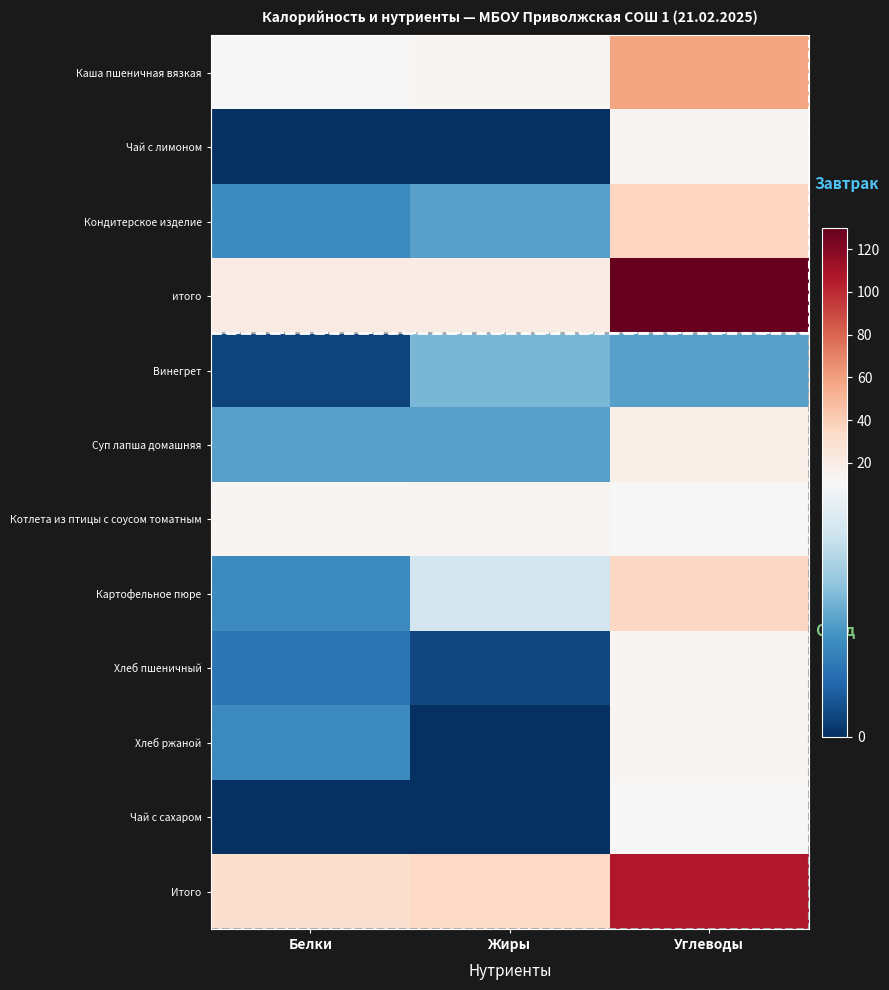

Reading left to right, what are all the values shown in this chart?

Каша пшеничная вязкая: Белки=11.0	Жиры=13.0	Углеводы=58.0
Чай с лимоном: Белки=0.0	Жиры=0.0	Углеводы=13.0
Кондитерское изделие: Белки=4.0	Жиры=5.0	Углеводы=37.0
итого: Белки=21.0	Жиры=20.0	Углеводы=130.0
Винегрет: Белки=0.8	Жиры=6.0	Углеводы=5.0
Суп лапша домашняя: Белки=5.0	Жиры=5.0	Углеводы=18.0
Котлета из птицы с соусом томатным: Белки=13.0	Жиры=14.0	Углеводы=11.0
Картофельное пюре: Белки=4.0	Жиры=9.0	Углеводы=36.0
Хлеб пшеничный: Белки=3.0	Жиры=1.0	Углеводы=13.0
Хлеб ржаной: Белки=4.0	Жиры=0.0	Углеводы=13.0
Чай с сахаром: Белки=0.0	Жиры=0.0	Углеводы=11.0
Итого: Белки=30.0	Жиры=35.0	Углеводы=106.0